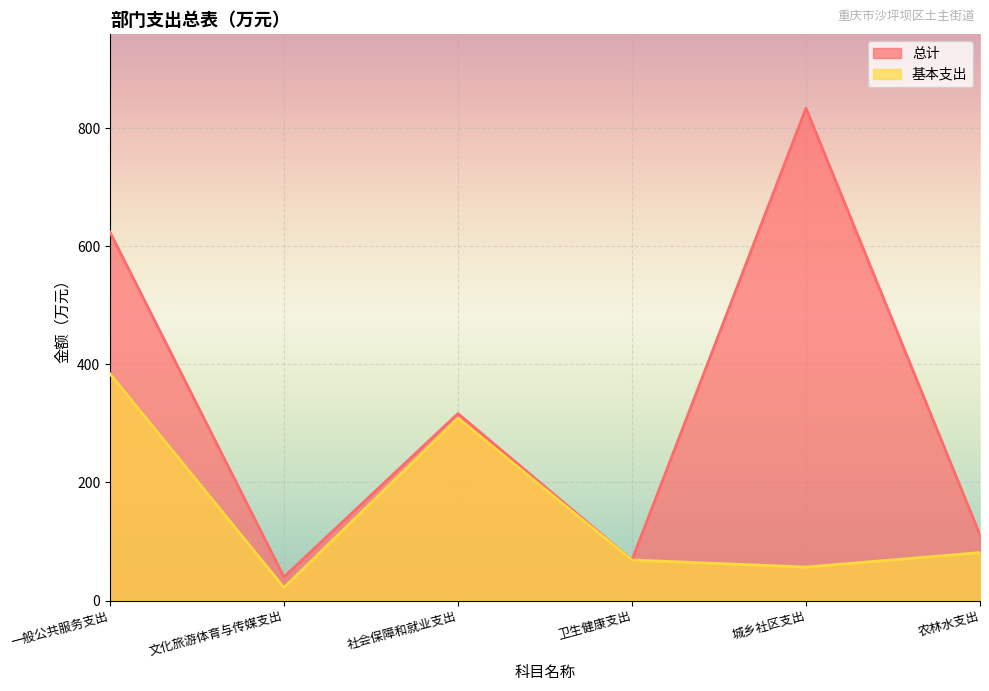

What is the value of the 总计 point at the 5th from the left?

834.0